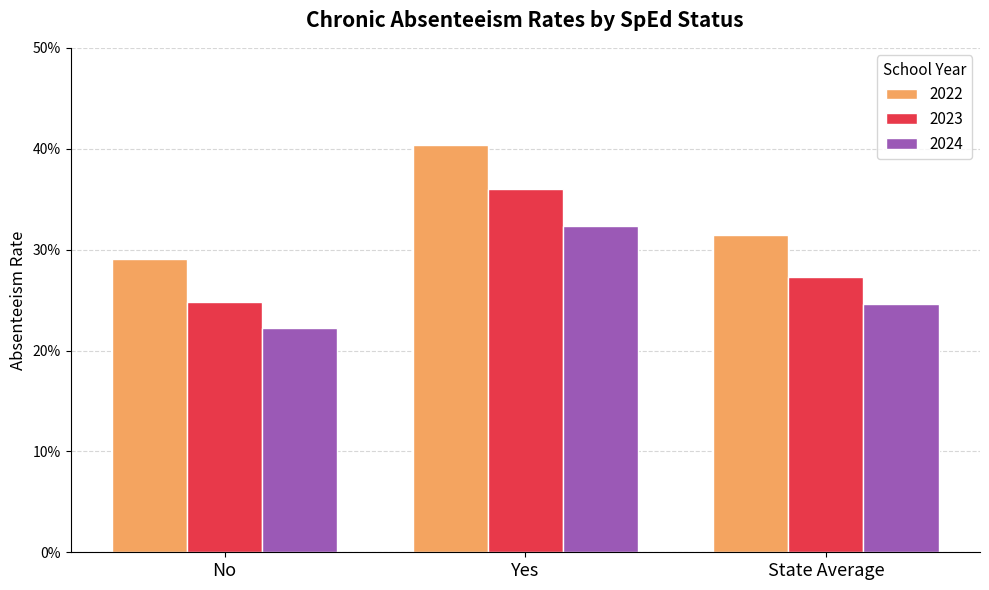

Are the bars grouped side by side (vs. stacked)?

Yes